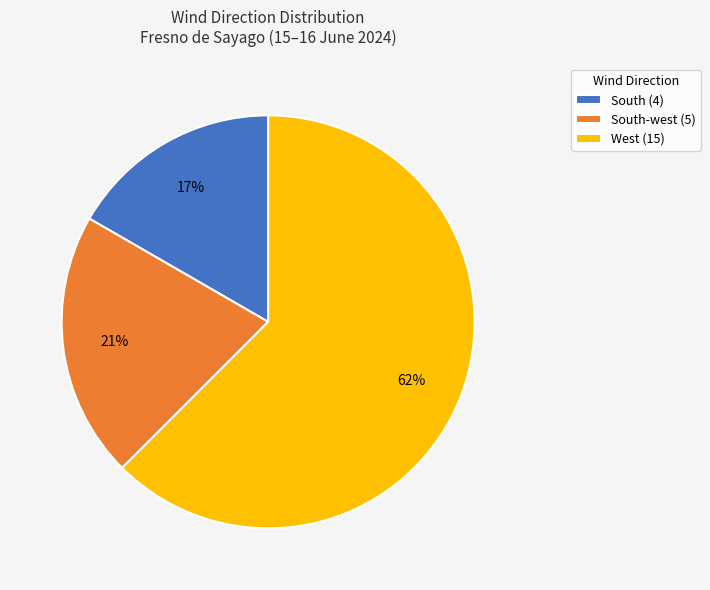

To the nearest percent, what is the average slice percentage?

33%